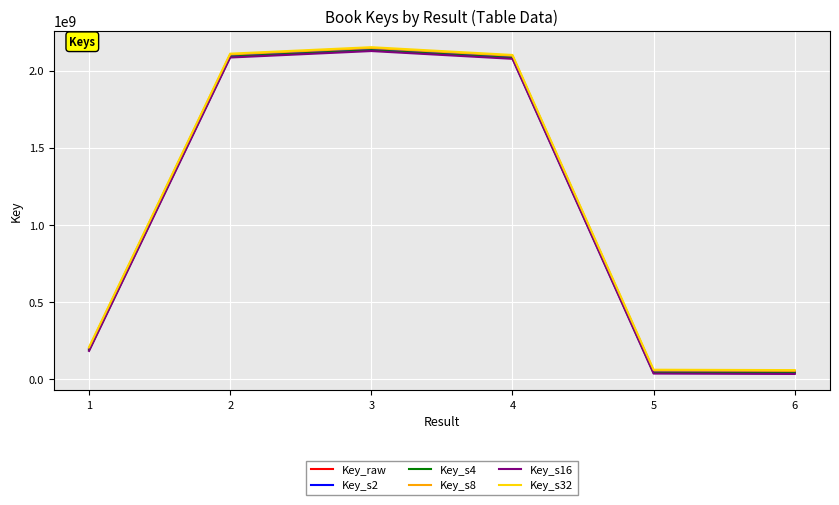

Where is the first local maximum for Key_s8?

3